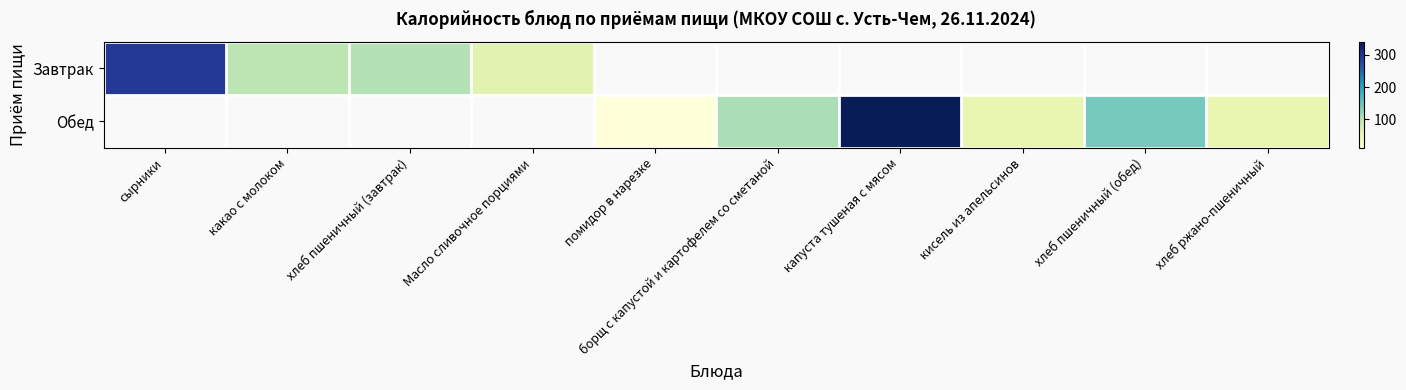

Which series has the widest spread of values?

Завтрак